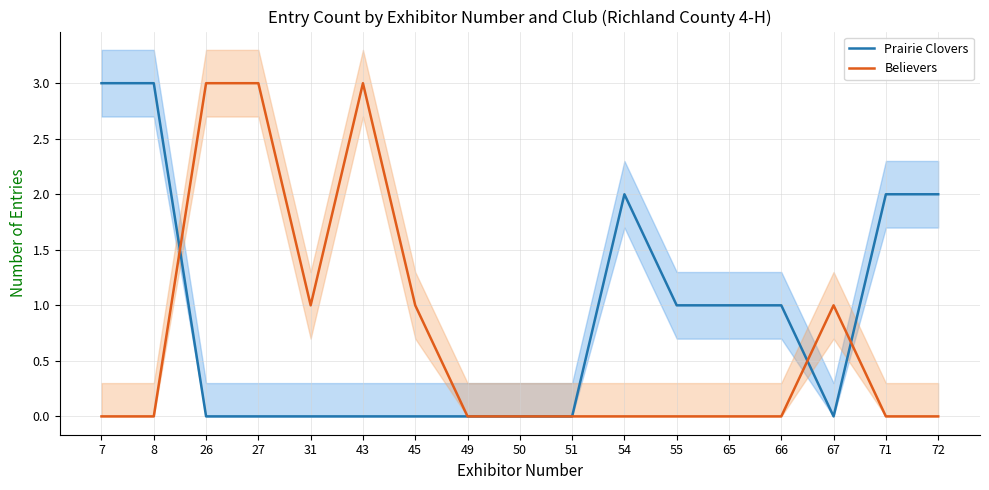

Is the value of Believers at 26 greater than the value of Prairie Clovers at 8?

No